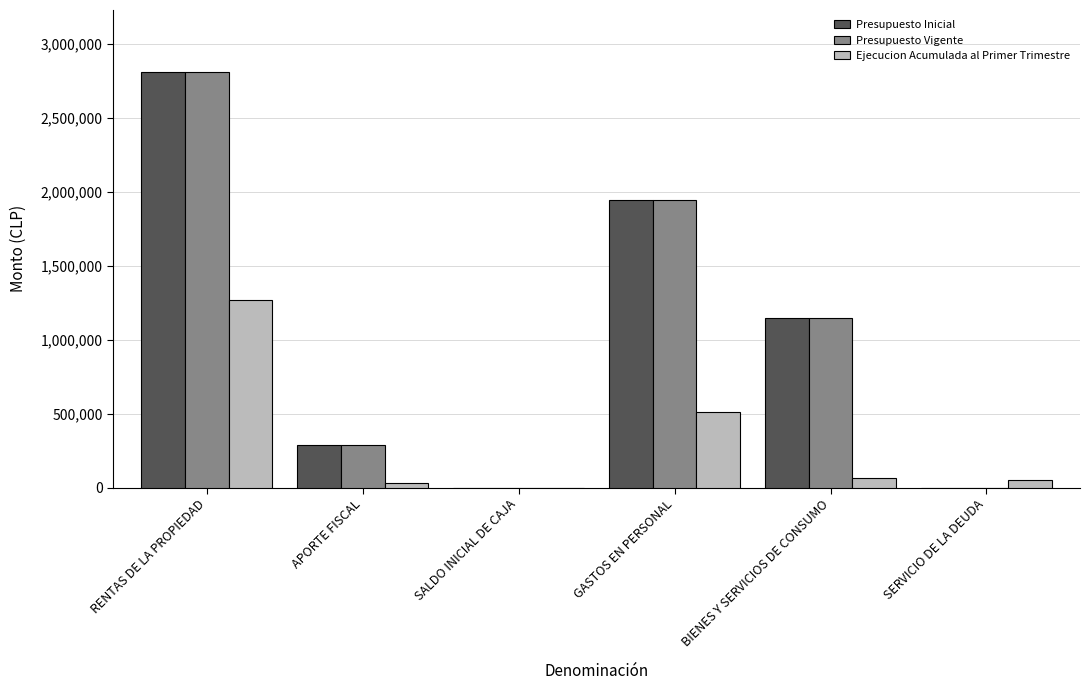

Is the value of Presupuesto Vigente at BIENES Y SERVICIOS DE CONSUMO greater than the value of Ejecucion Acumulada al Primer Trimestre at RENTAS DE LA PROPIEDAD?

No